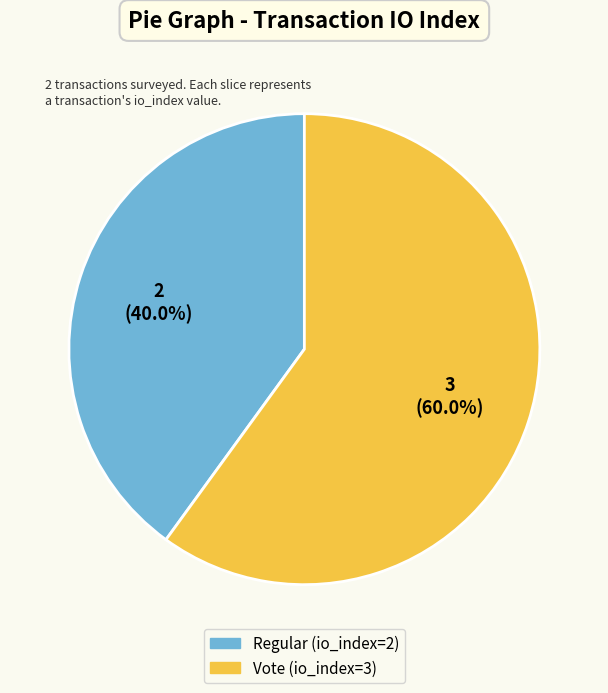

Rank the categories by value from lowest to highest.

Regular (io_index=2), Vote (io_index=3)